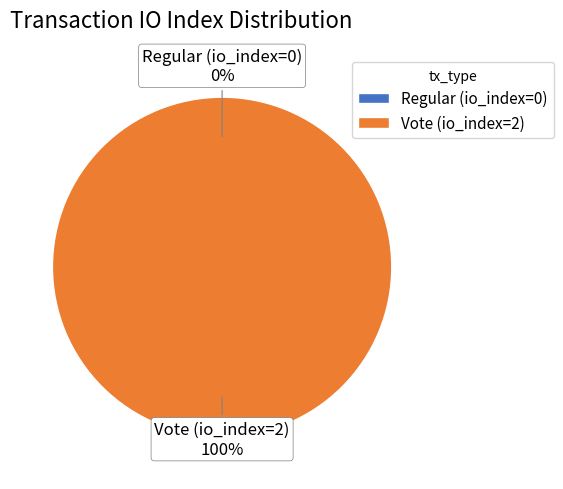

How many segments does this pie chart have?

2